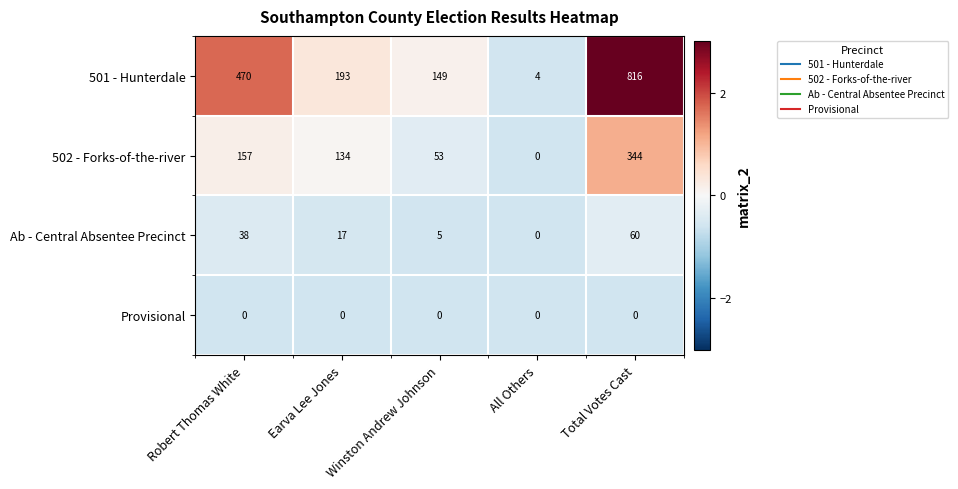

What is the average value of the Ab - Central Absentee Precinct series?

24